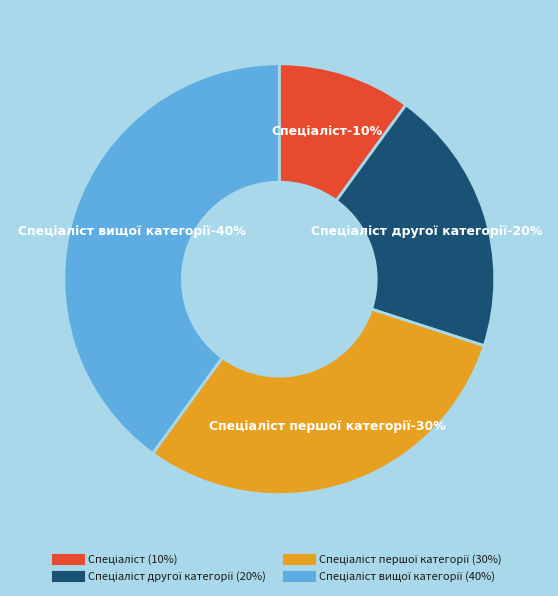

Is Спеціаліст другої категорії the majority of the pie?

No